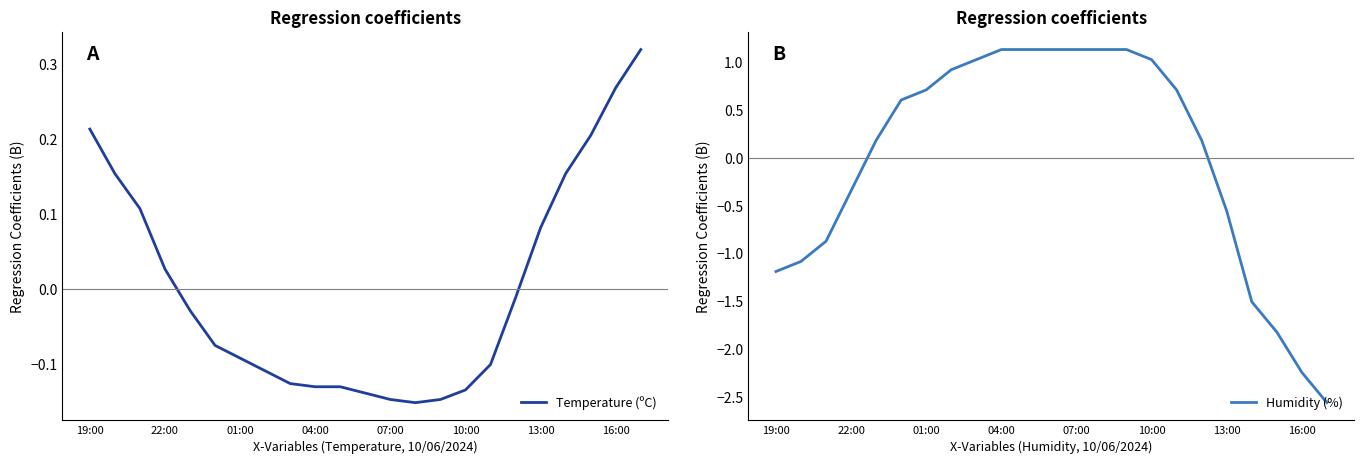

List the series in order of their peak value, highest first.

Humidity (%), Temperature (ºC)